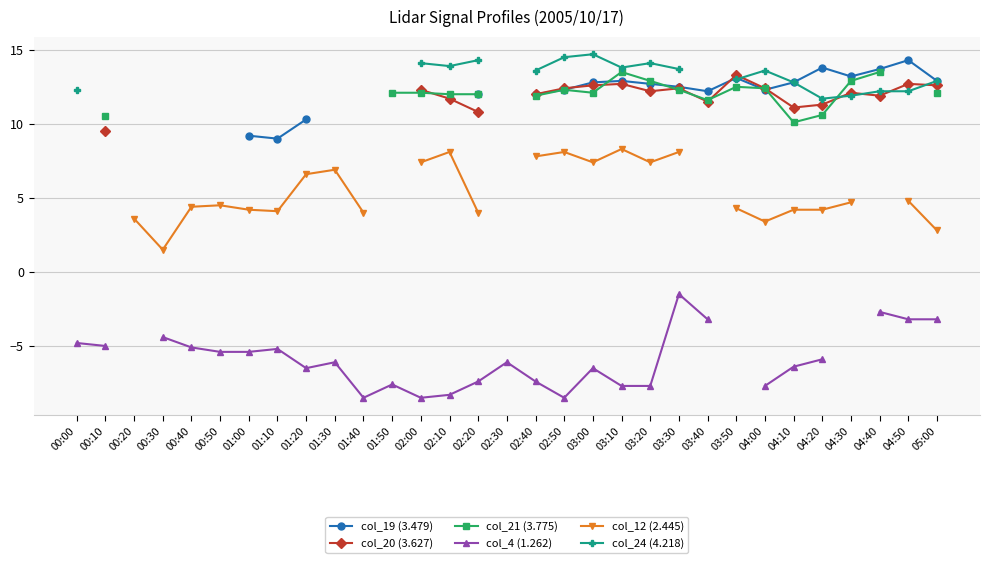

The value of col_24 (4.218) at 04:50 is 6.0. True or false?

False